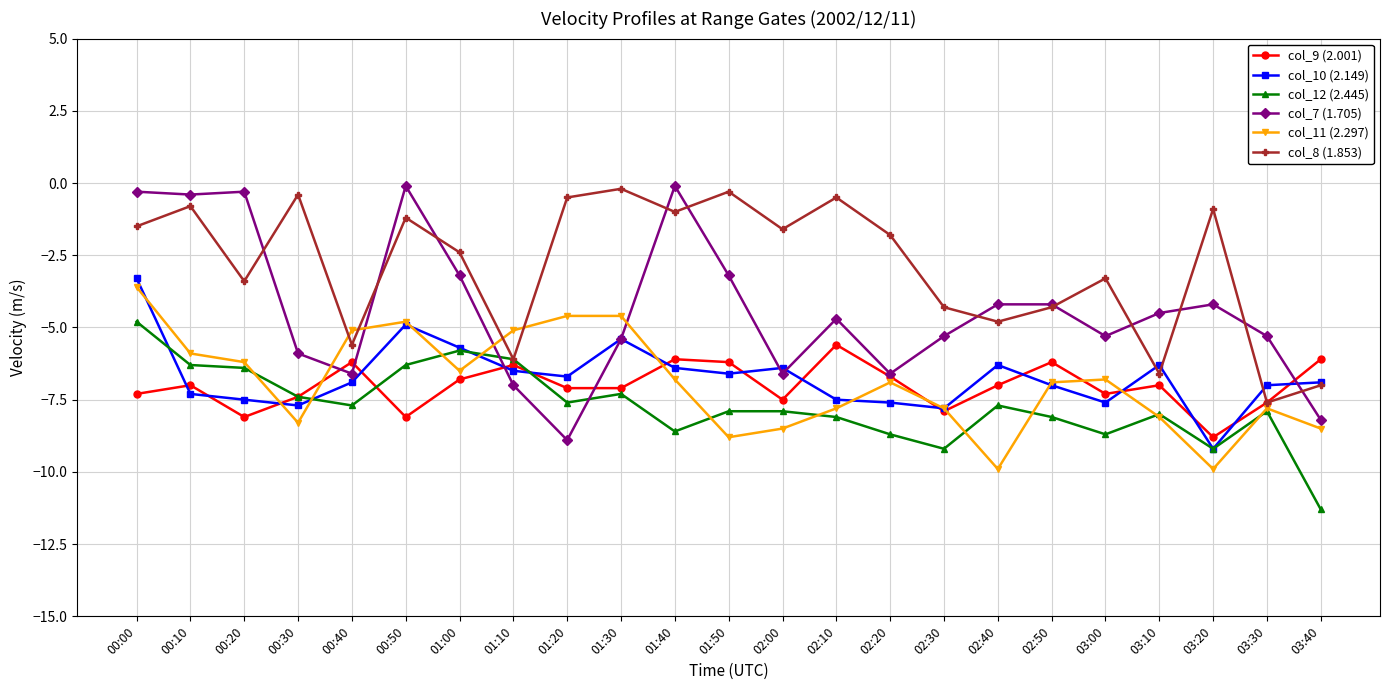

How many values in the col_7 (1.705) series exceed -4?

7